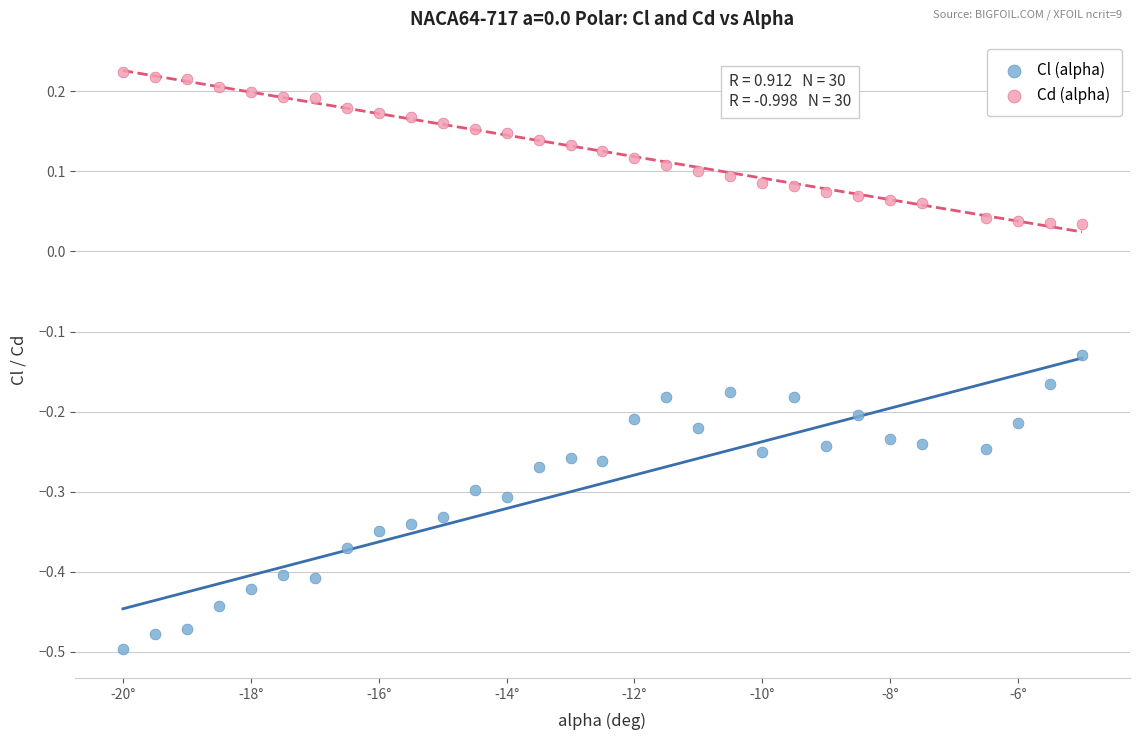

What are all the series names shown in the legend?

Cl (alpha), Cd (alpha)